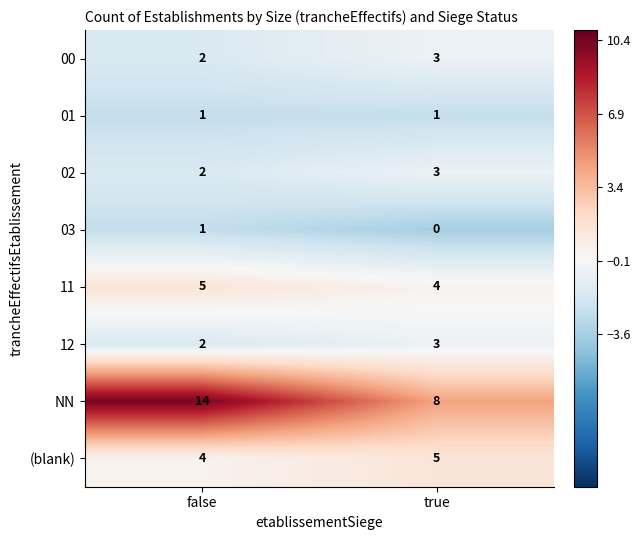

Rank the categories by 02 value from lowest to highest.

false, true